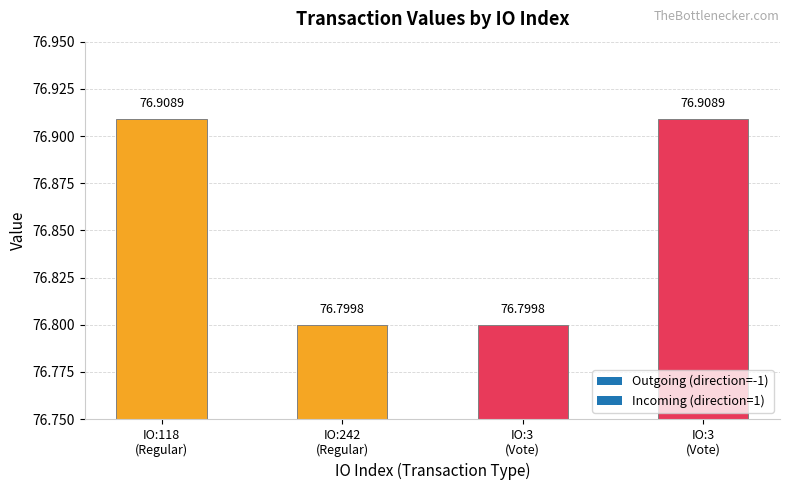

Which category has the lowest value across all series?

IO:242 (Regular)